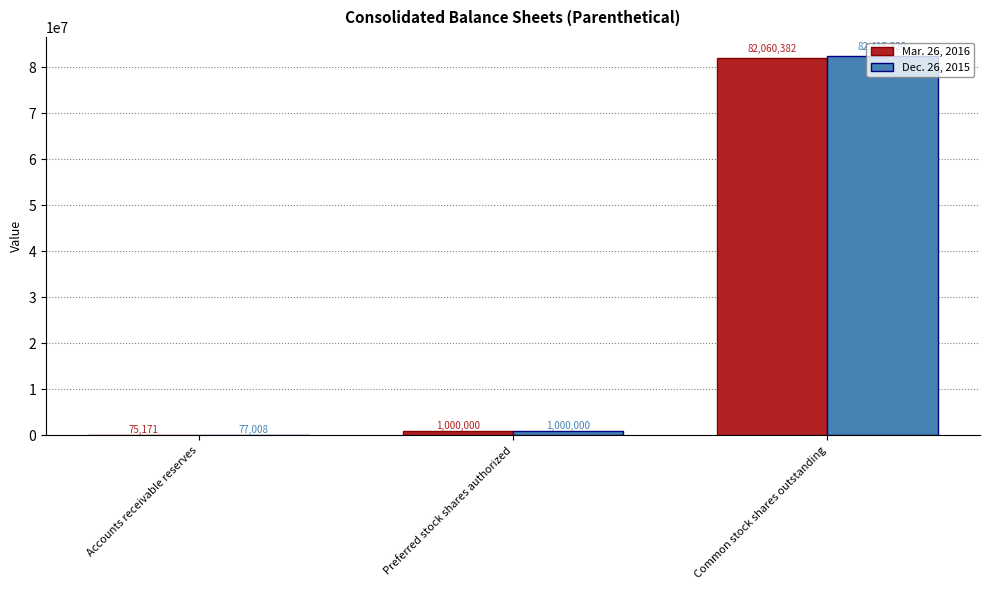

Is it true that Mar. 26, 2016 equals 75171 at Accounts receivable reserves?

True